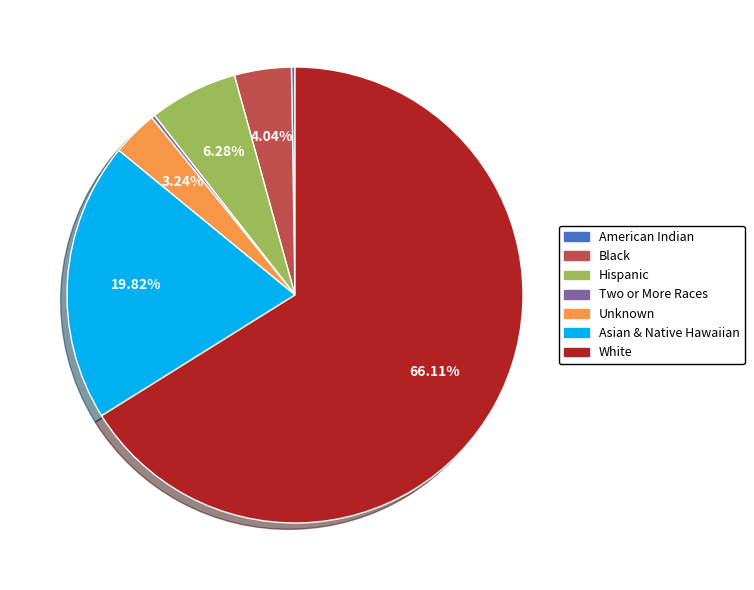

Does White account for over 50% of the chart?

Yes